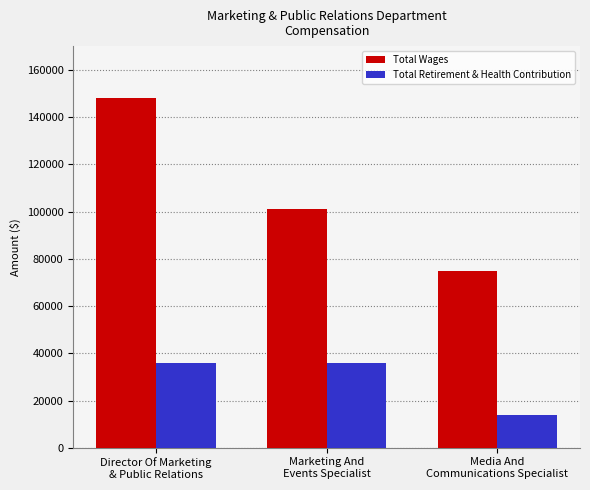

What is the difference between the maximum and minimum values in the Total Retirement & Health Contribution series?

21988